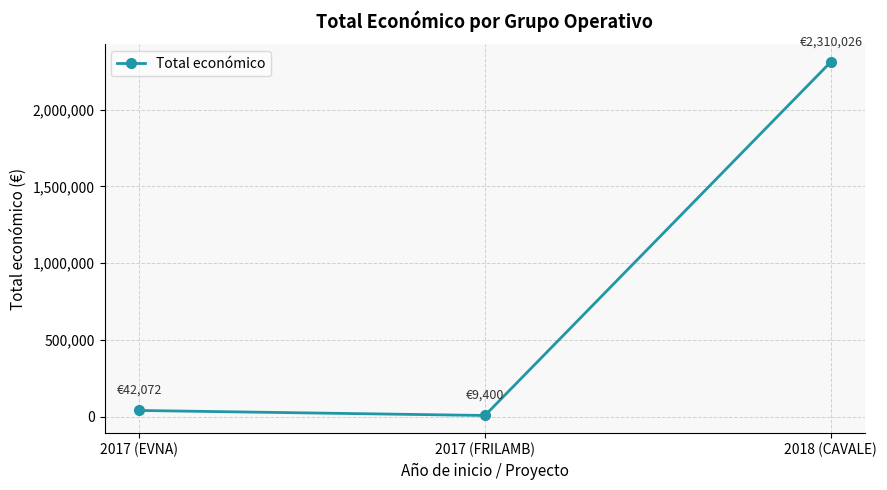

What is the change in value from 2017 (EVNA) to 2017 (FRILAMB)?

-32672